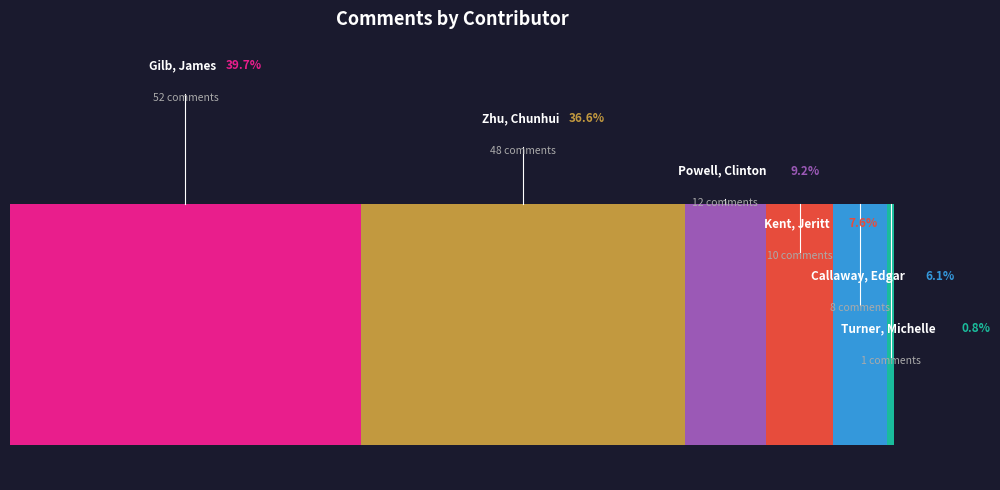

To the nearest percent, what is the average slice percentage?

17%